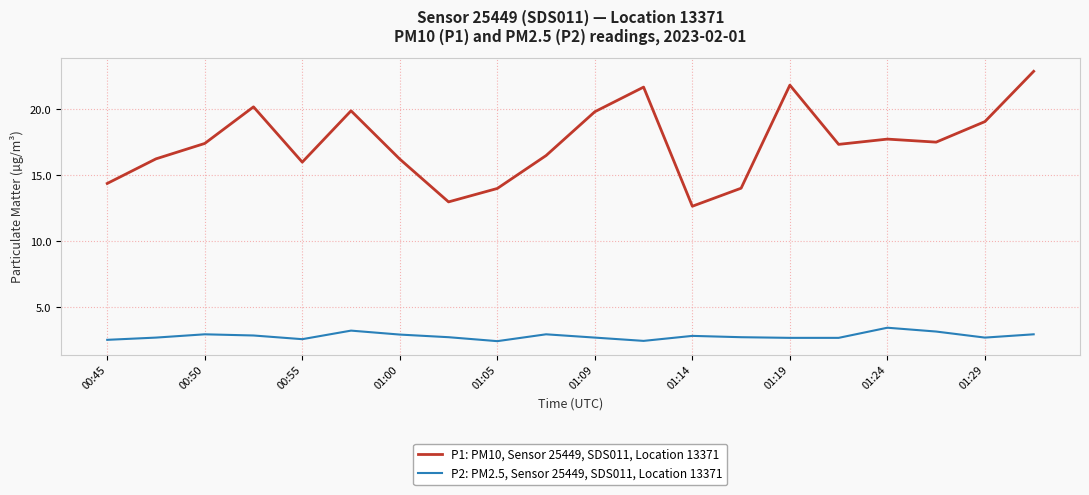

How many lines are shown in the chart?

2